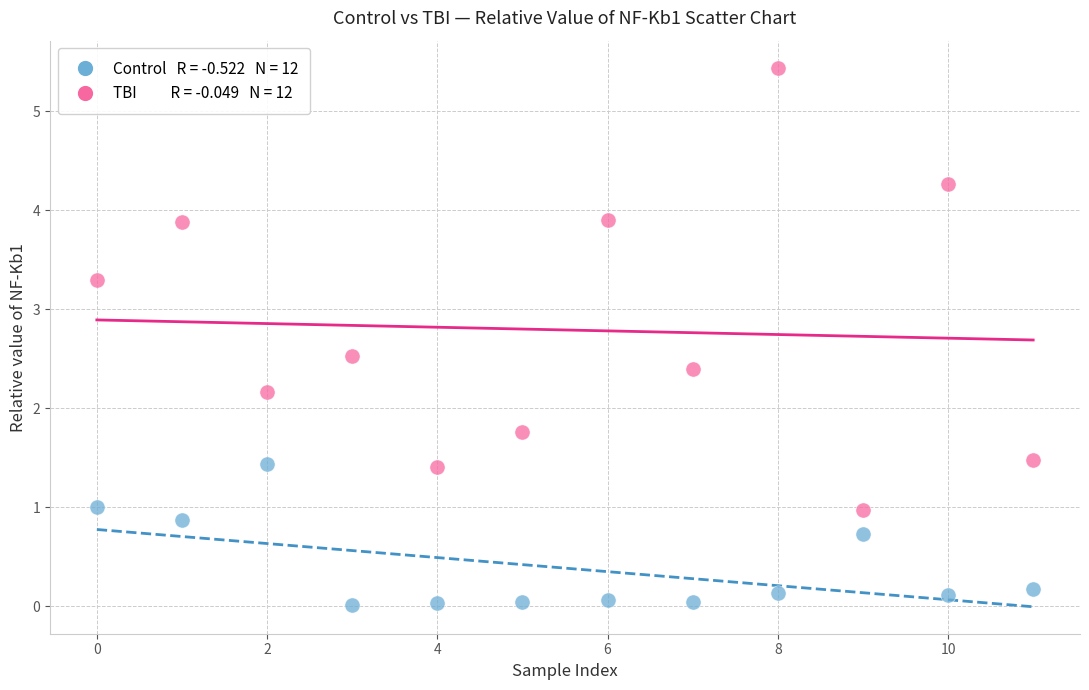

Across all series, what Y value is closest to 2?

2.2